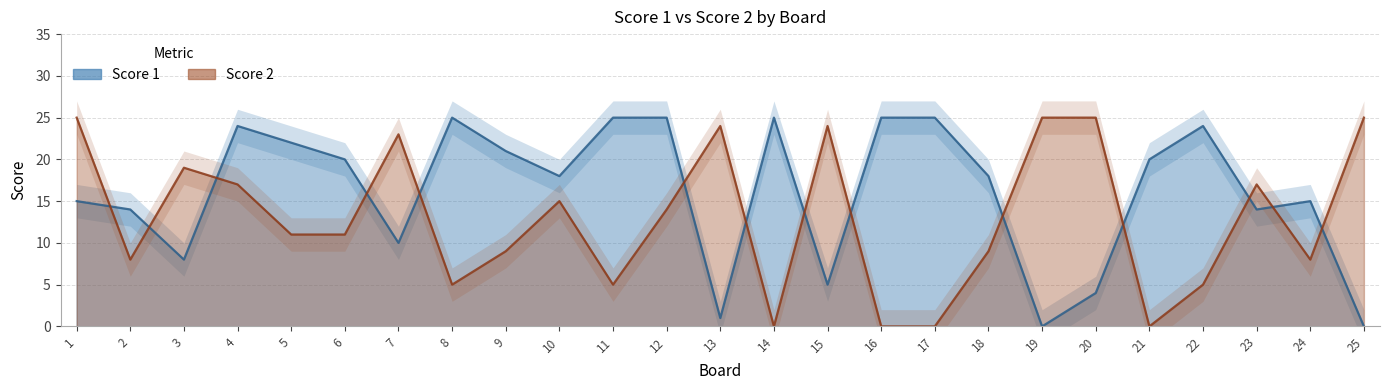

Reading left to right, transcribe all the data shown in this chart.

Score 1: 15	14	8	24	22	20	10	25	21	18	25	25	1	25	5	25	25	18	0	4	20	24	14	15	0
Score 2: 25	8	19	17	11	11	23	5	9	15	5	14	24	0	24	0	0	9	25	25	0	5	17	8	25